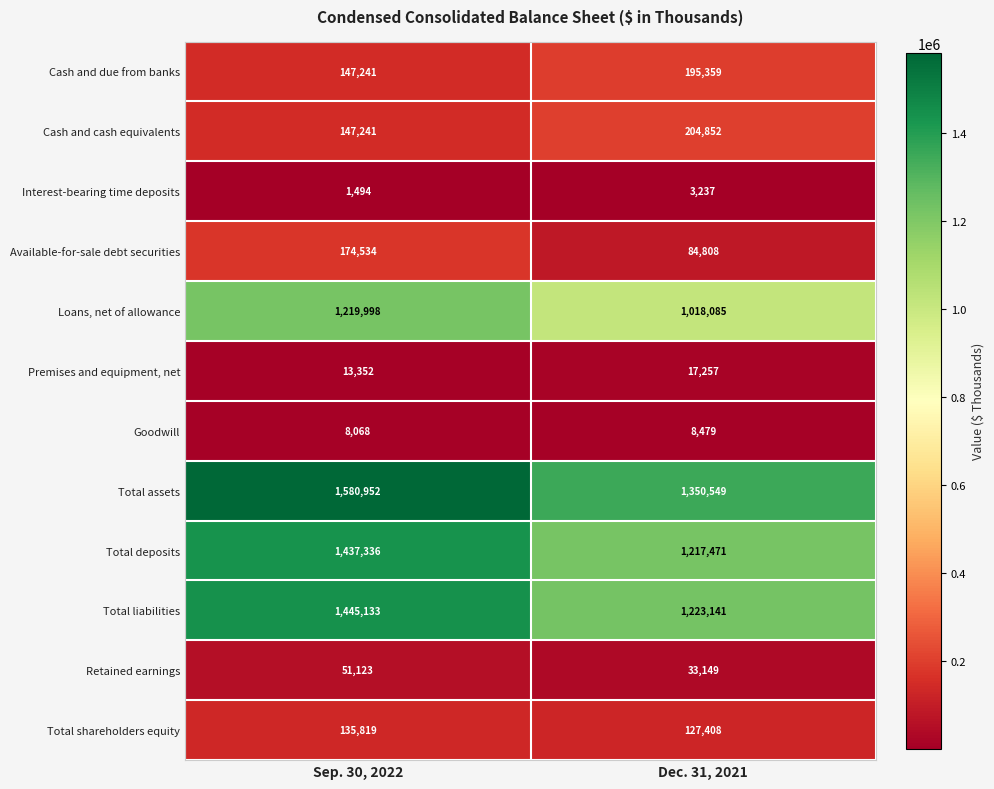

Which series has the largest total across all categories?

Total assets